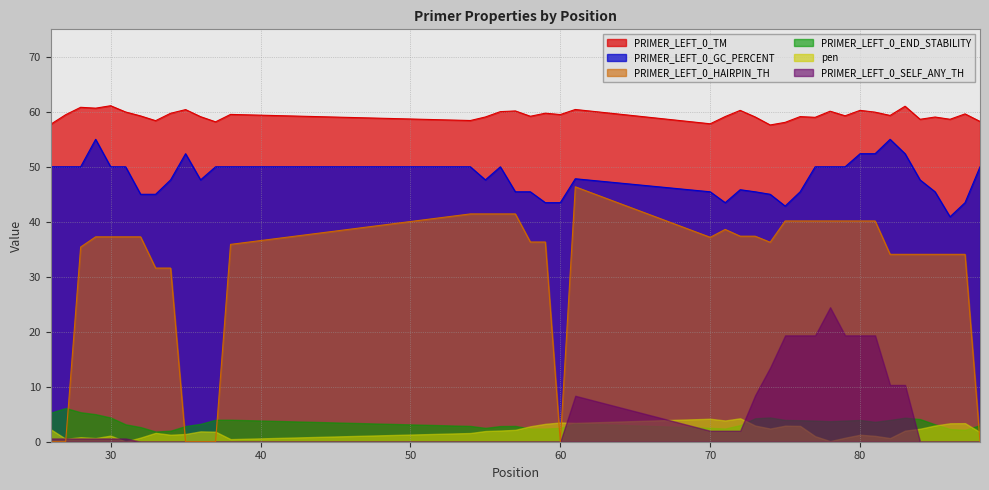

What is the sum of the PRIMER_LEFT_0_TM values at 32 and 35?

119.7